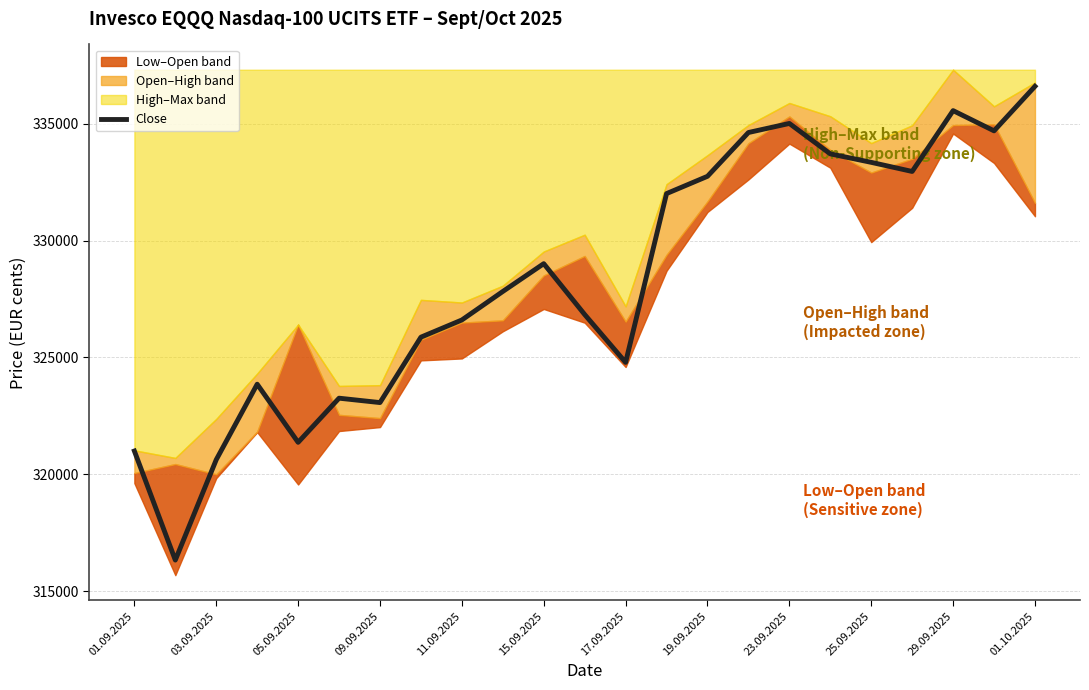

The Close series shows 142052 at 15.09.2025. True or false?

False